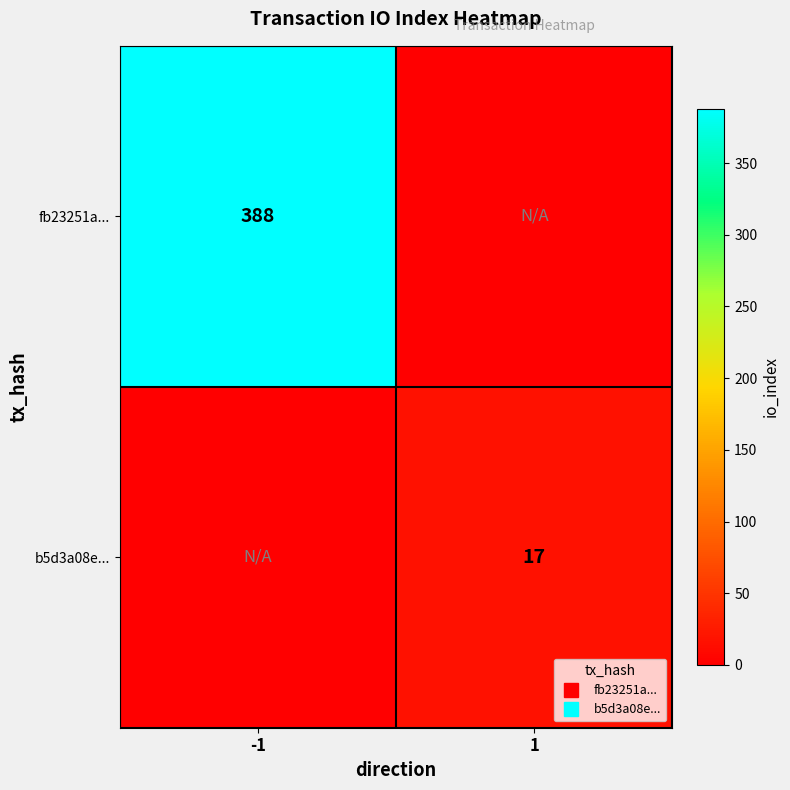

What is the difference between the b5d3a08e... values at -1 and 1?

17